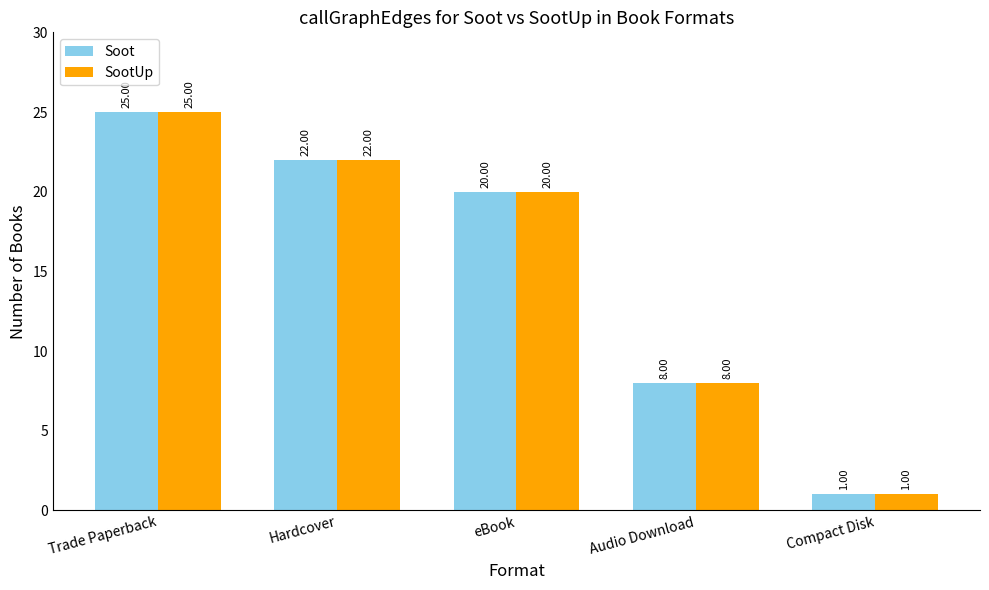

Is it true that Soot equals 9 at Trade Paperback?

False